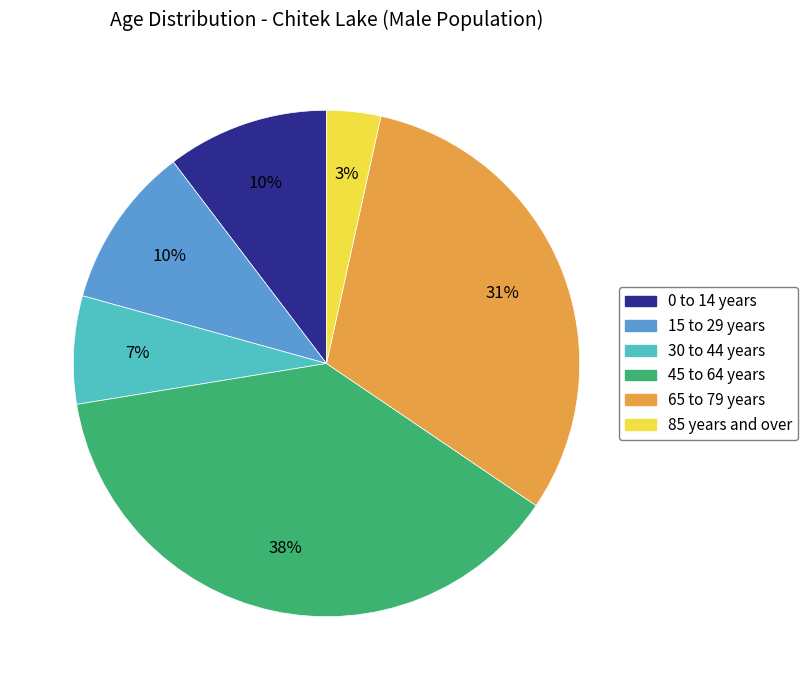

What is the ratio of the value at 85 years and over to the value at 0 to 14 years?

0.3